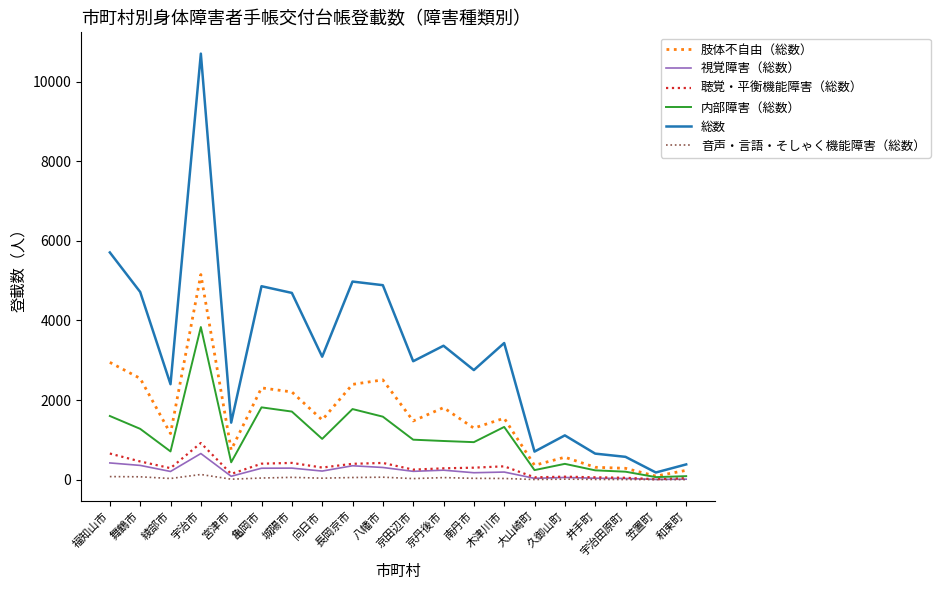

What is the difference between the maximum and second lowest values in the 聴覚・平衡機能障害（総数） series?

881